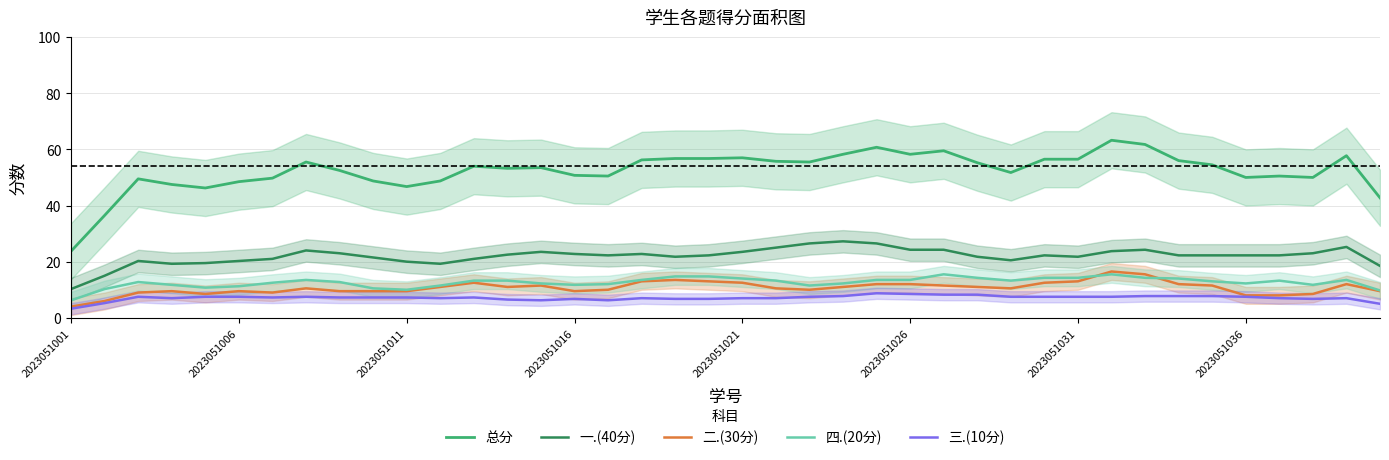

Read the 二.(30分) value at 9.

9.5